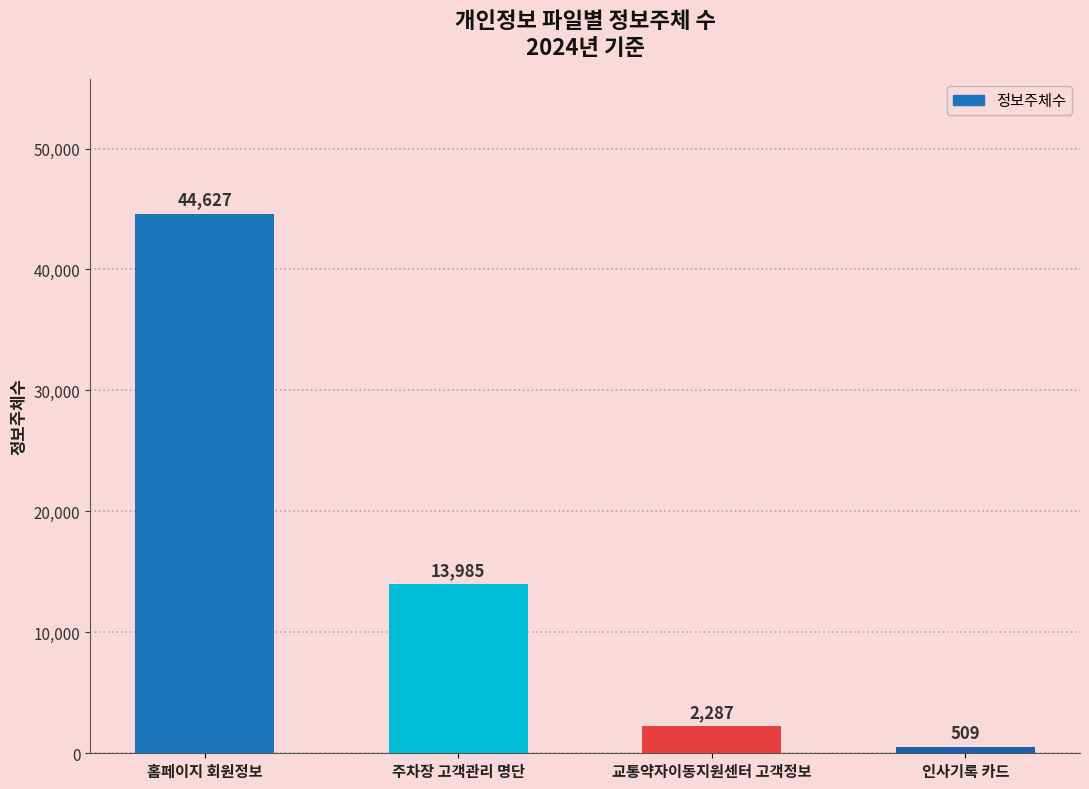

At which category does the chart reach its minimum across all series?

인사기록 카드